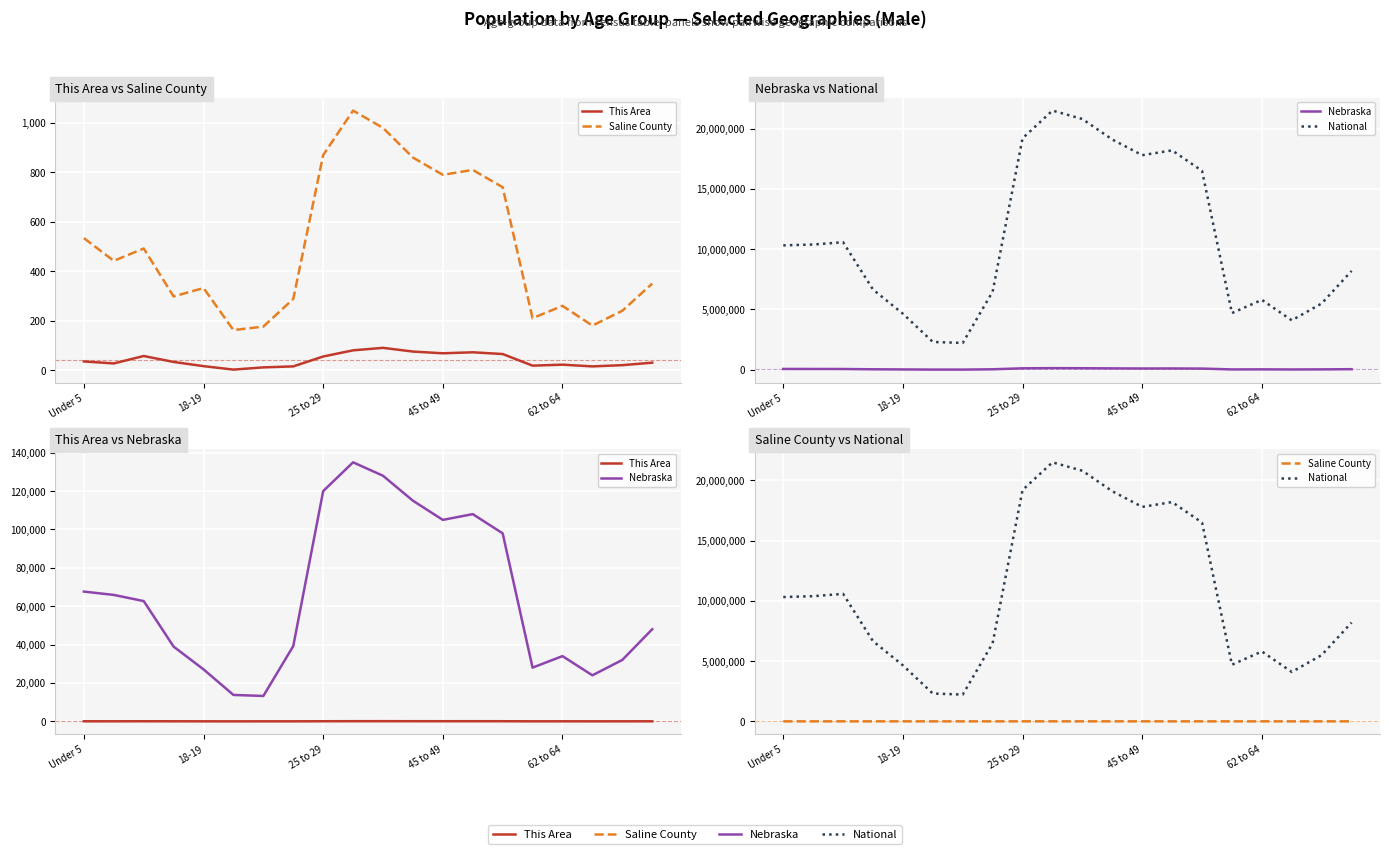

What is the total value across all series at 25 to 29?

19320925